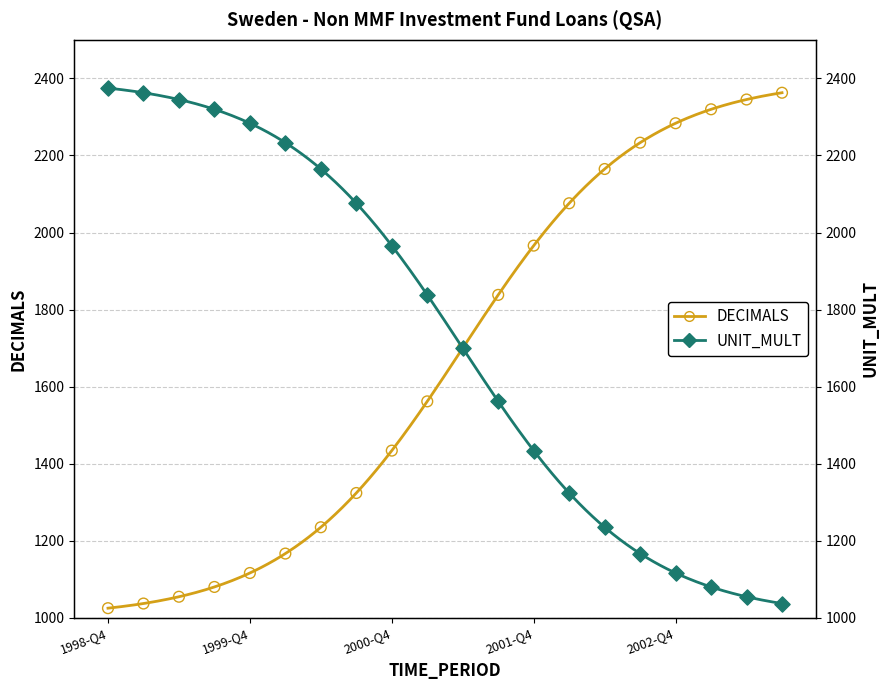

Which series has the largest total across all categories?

UNIT_MULT